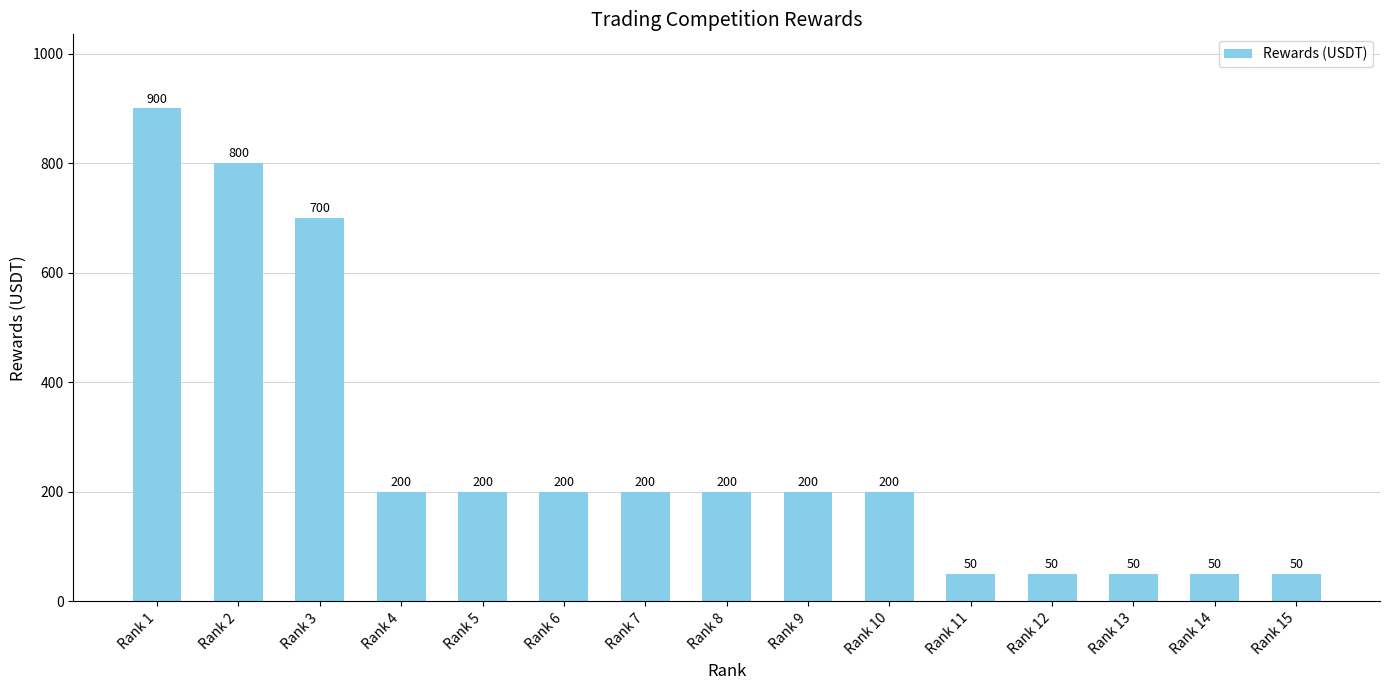

The value at Rank 8 is 200. True or false?

True